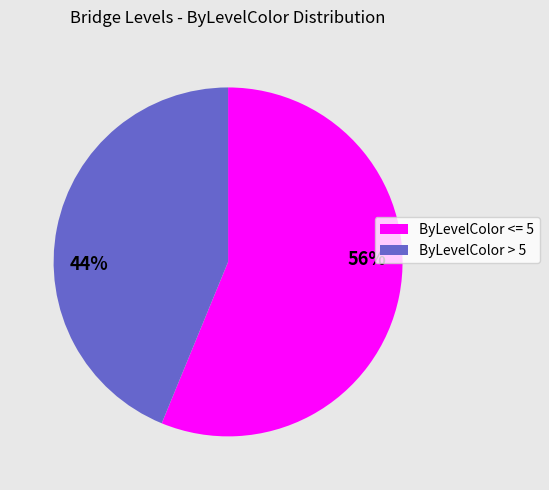

Which has a higher value, 56% or 44%?

56%